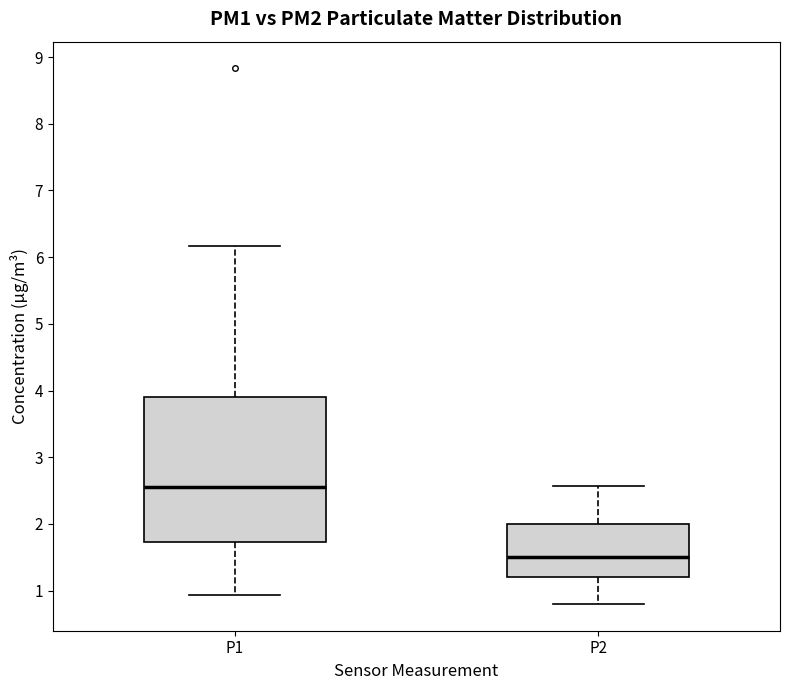

Reading left to right, transcribe this box plot: for each box, give where its median line is, the range the box spans, and where its two whiskers end, as read against the y-axis. The values are not printed on the chart, so give them approximately, as read against the axis.

P1: median 2.6, box 1.7 to 3.9, whiskers 0.9 to 6.2
P2: median 1.5, box 1.2 to 2.0, whiskers 0.8 to 2.6